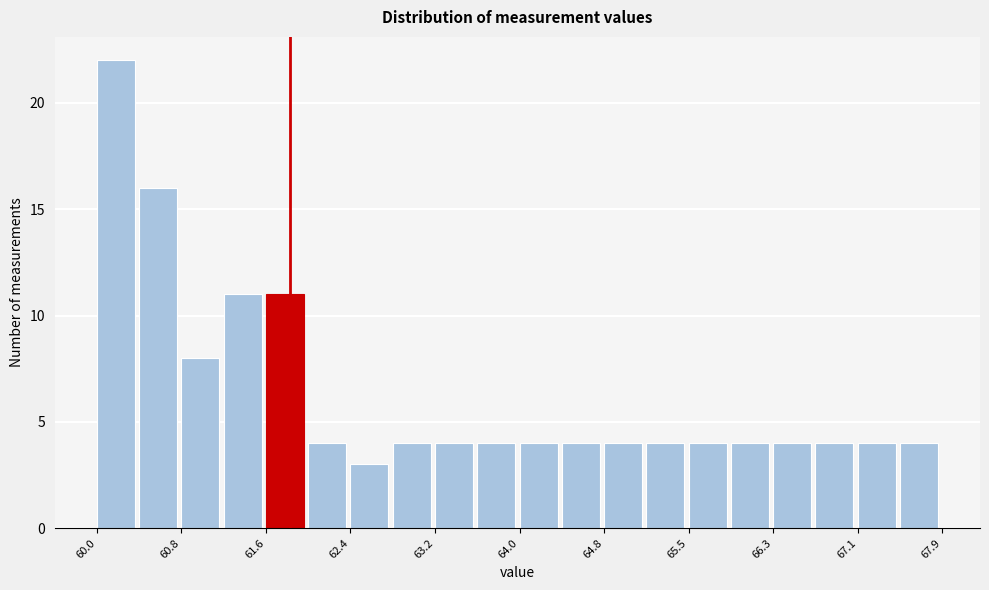

Around what value on the x-axis is the tallest bar? Give the approximate position of its centre, as read against the axis.

60.2